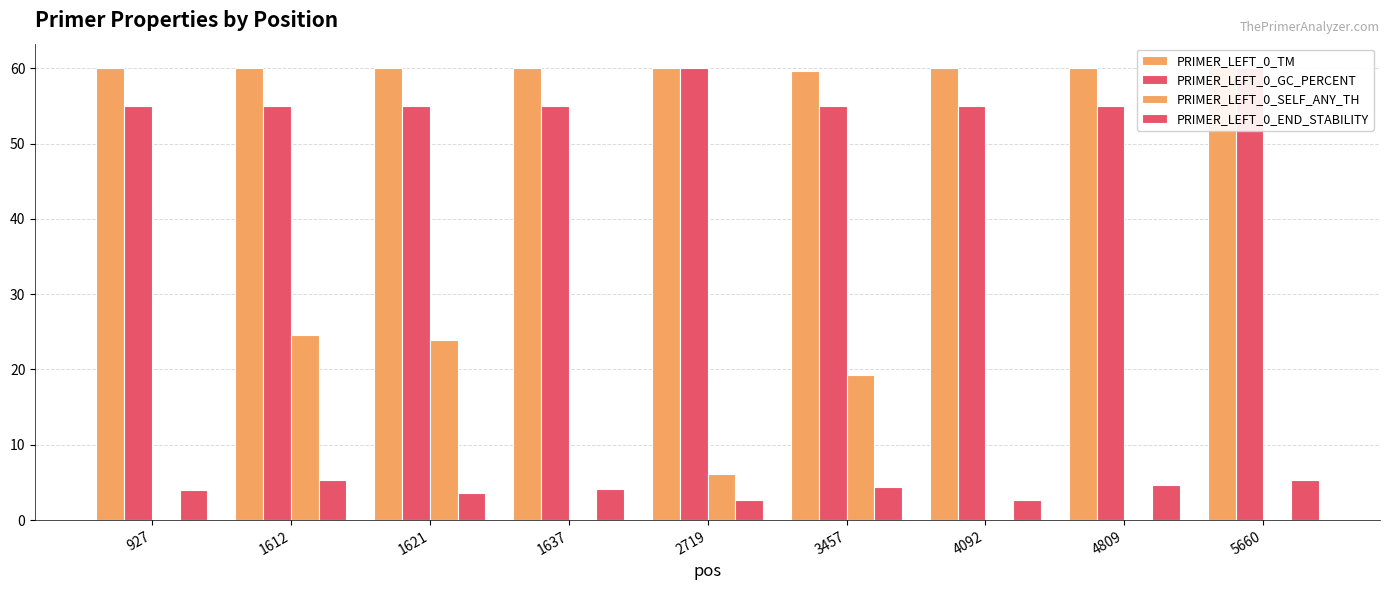

Rank the categories by PRIMER_LEFT_0_GC_PERCENT value from highest to lowest.

2719, 5660, 927, 1612, 1621, 1637, 3457, 4092, 4809